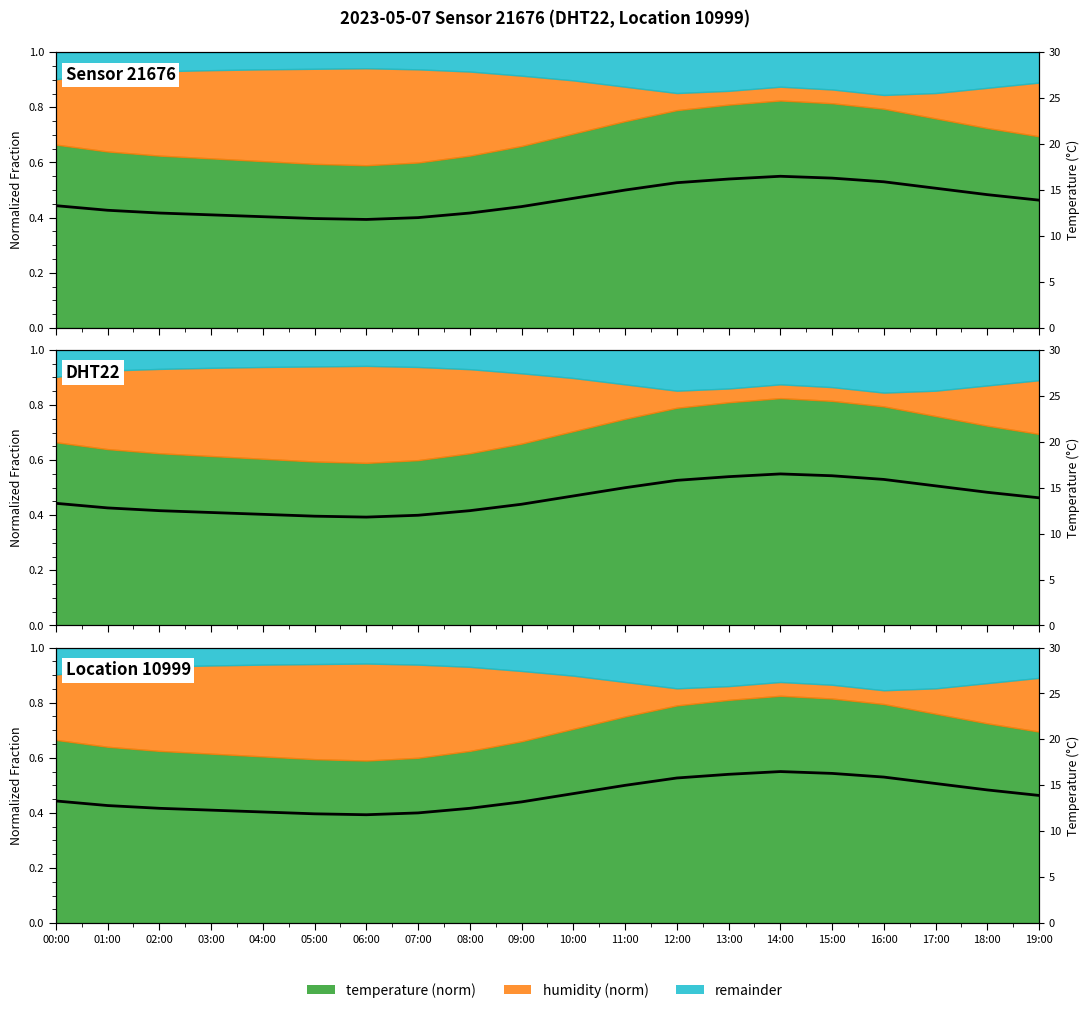

What is the change in value from 04:00 to 14:00?

+4.4